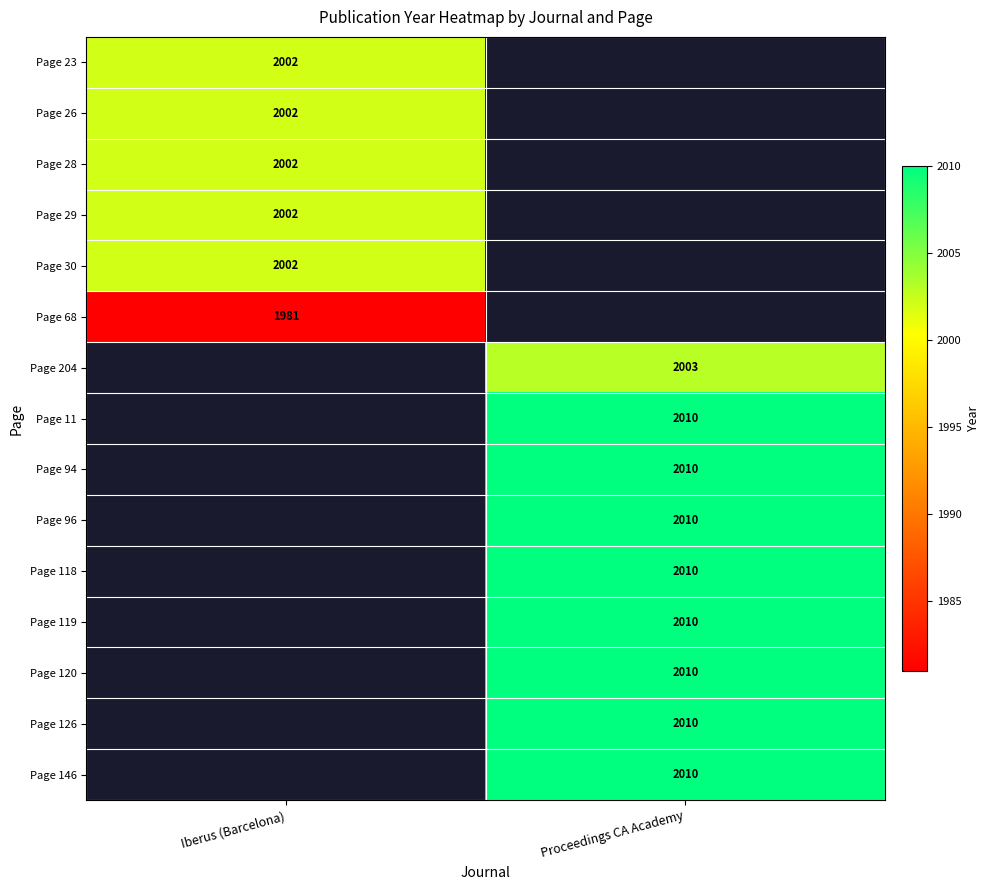

True or false: Page 11 has a value of 2010 at Proceedings CA Academy.

True